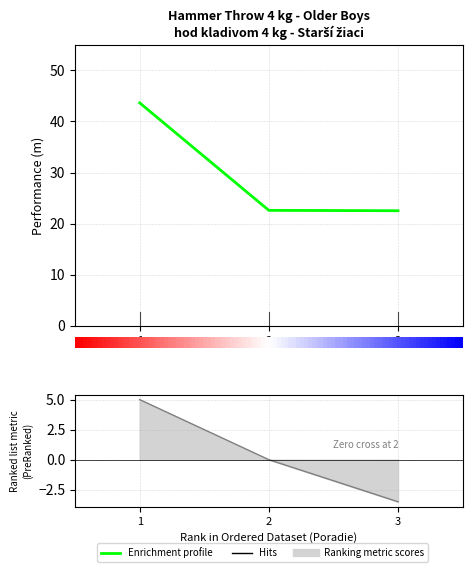

What is the sum of all values?

88.8